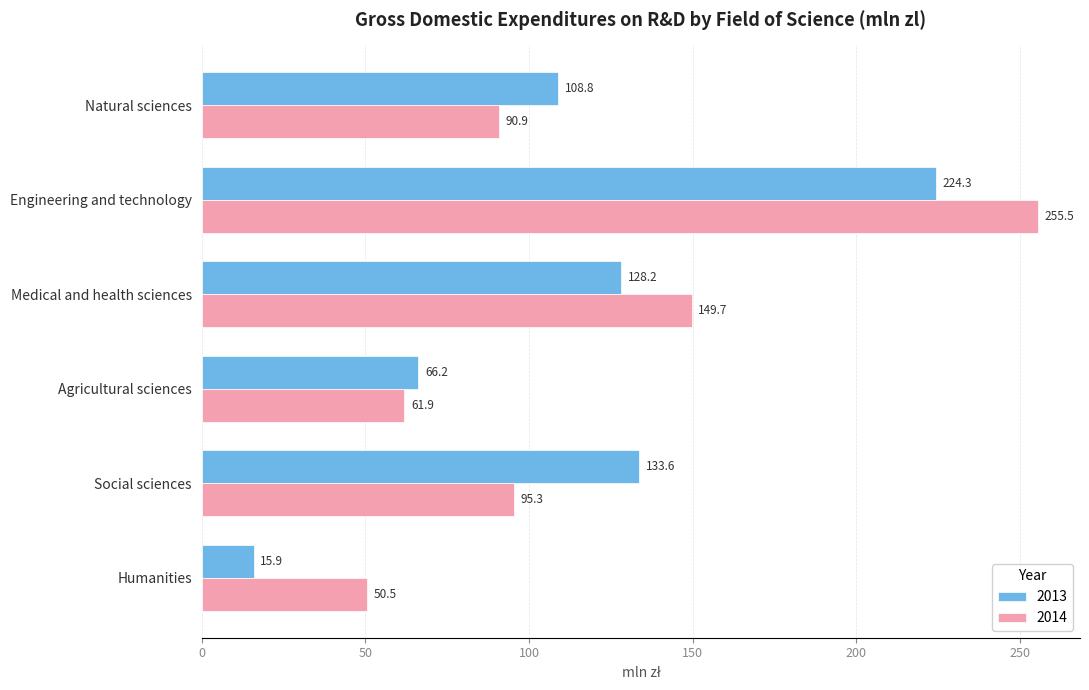

Rank the series by their maximum value, from lowest to highest.

2013, 2014